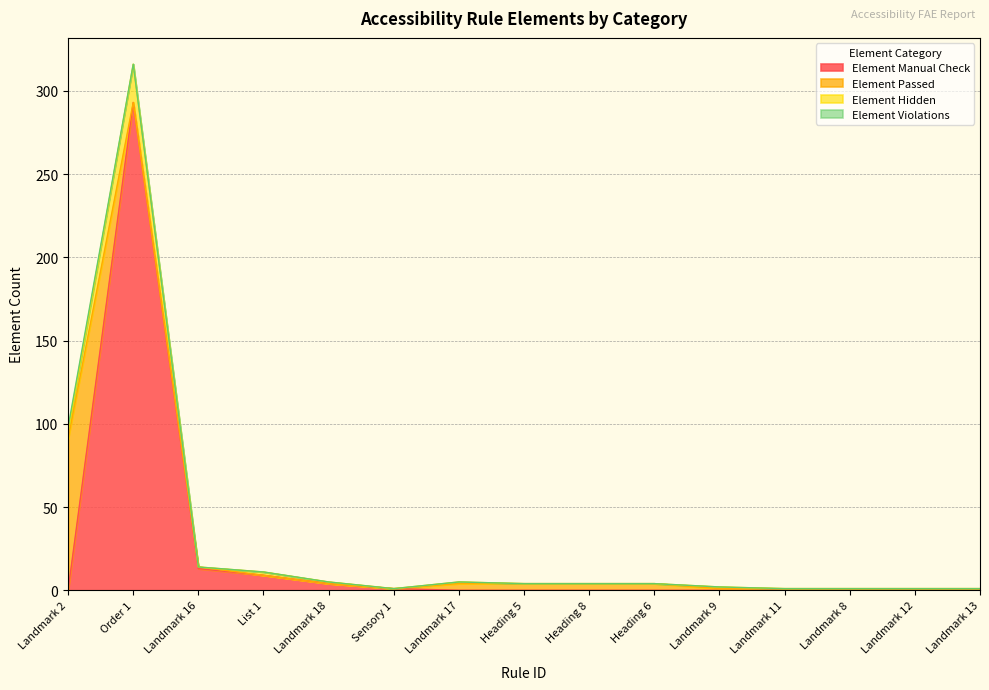

At which category is the sum across all series the highest?

Order 1